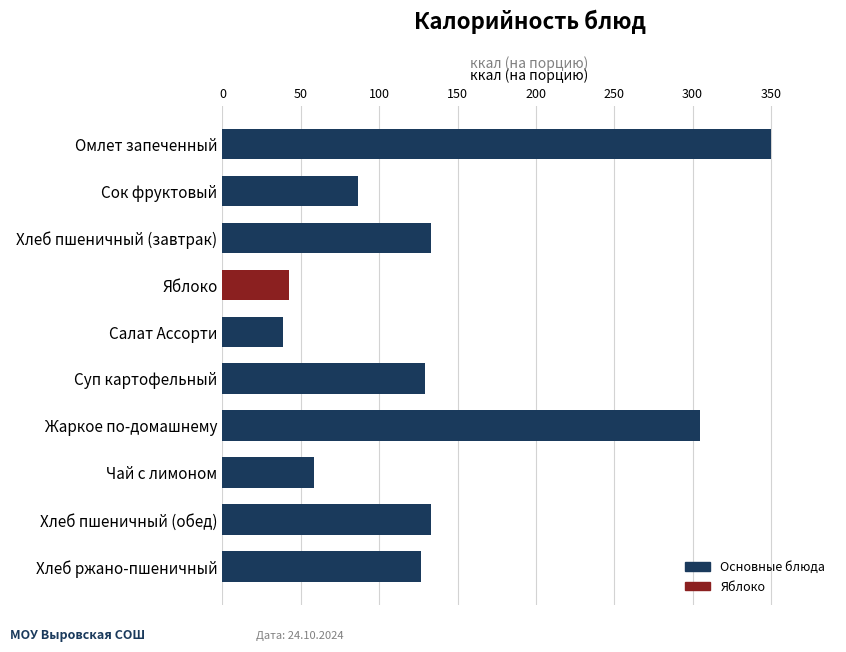

What is the sum of the values at Яблоко and Чай с лимоном?

101.3